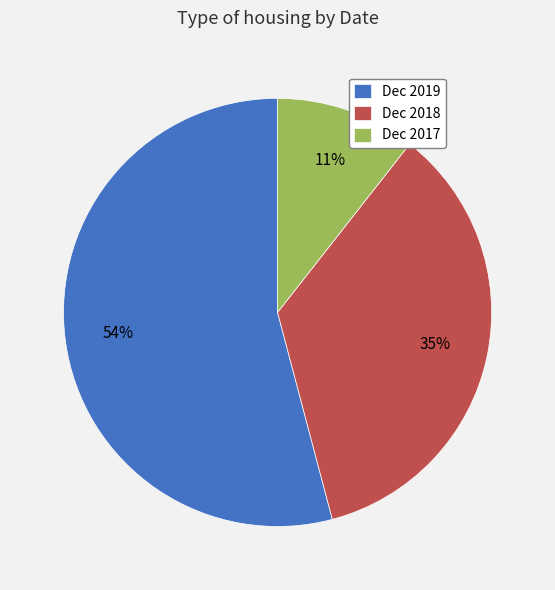

Is the sum of Dec 2017 and Dec 2019 greater than half?

Yes